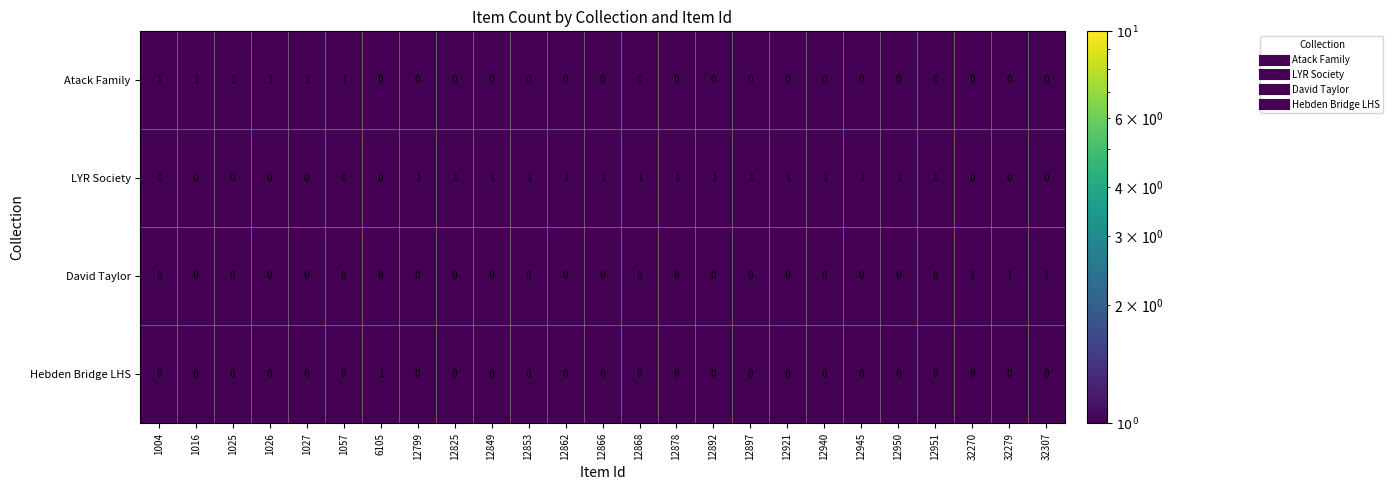

The value of David Taylor at 12951 is 1. True or false?

False